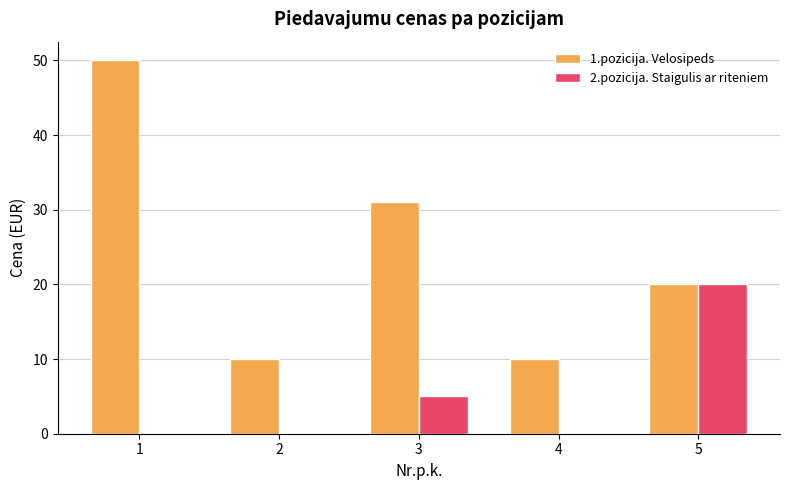

Does the chart contain stacked bars?

No